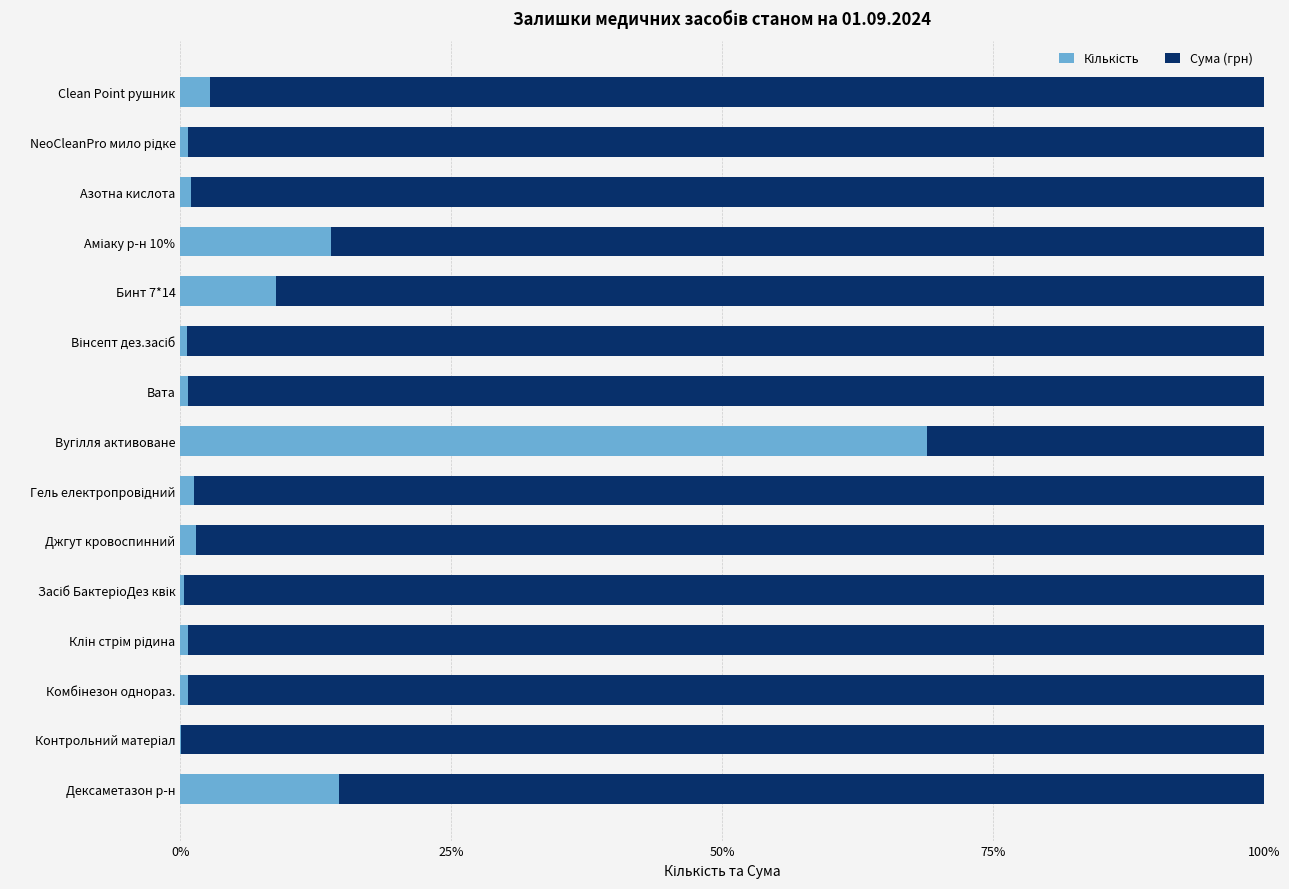

What is the total value across all series at Clean Point рушник?

100.0